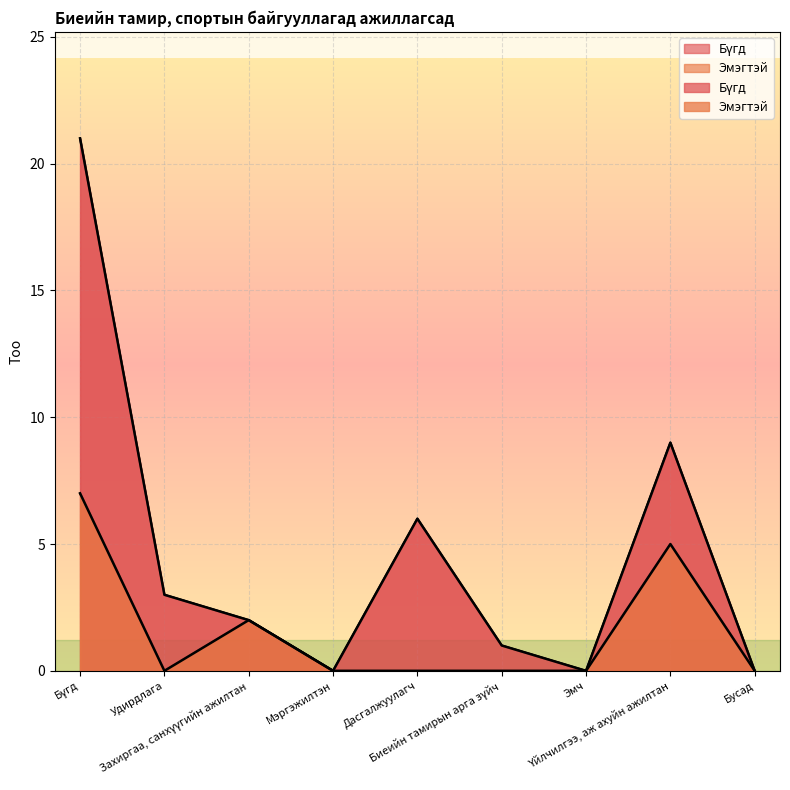

What is the difference between the maximum and minimum values in the Бүгд series?

21